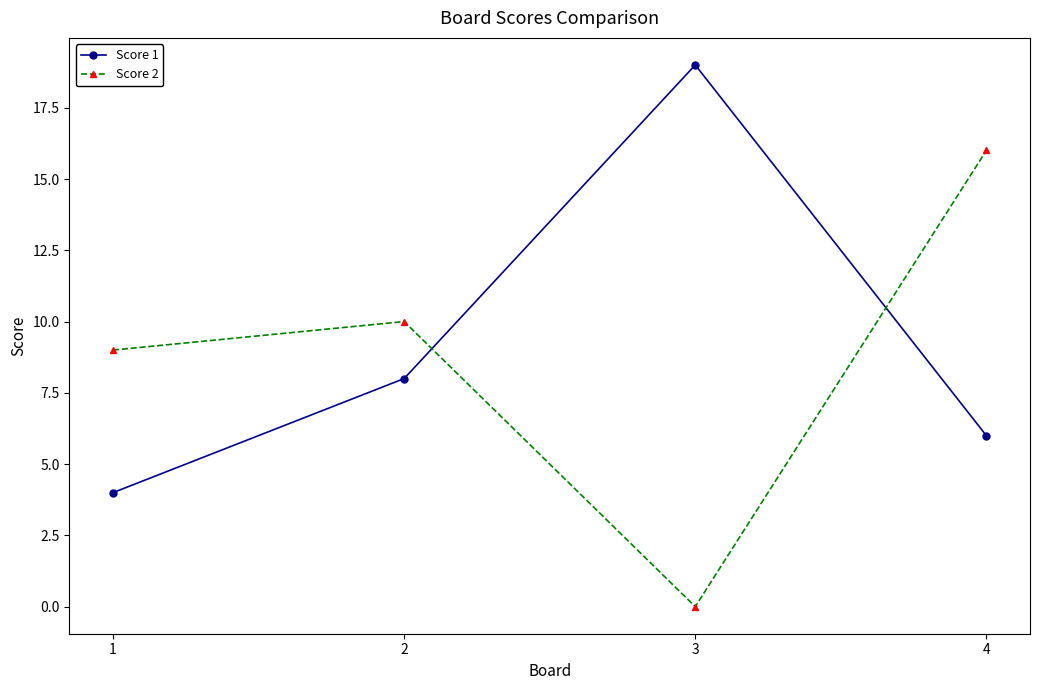

How many Score 1 values are between 6 and 19?

3